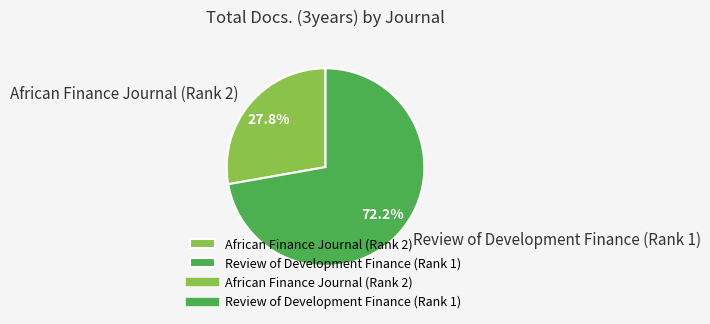

Is there any slice that represents more than half of the pie?

Yes